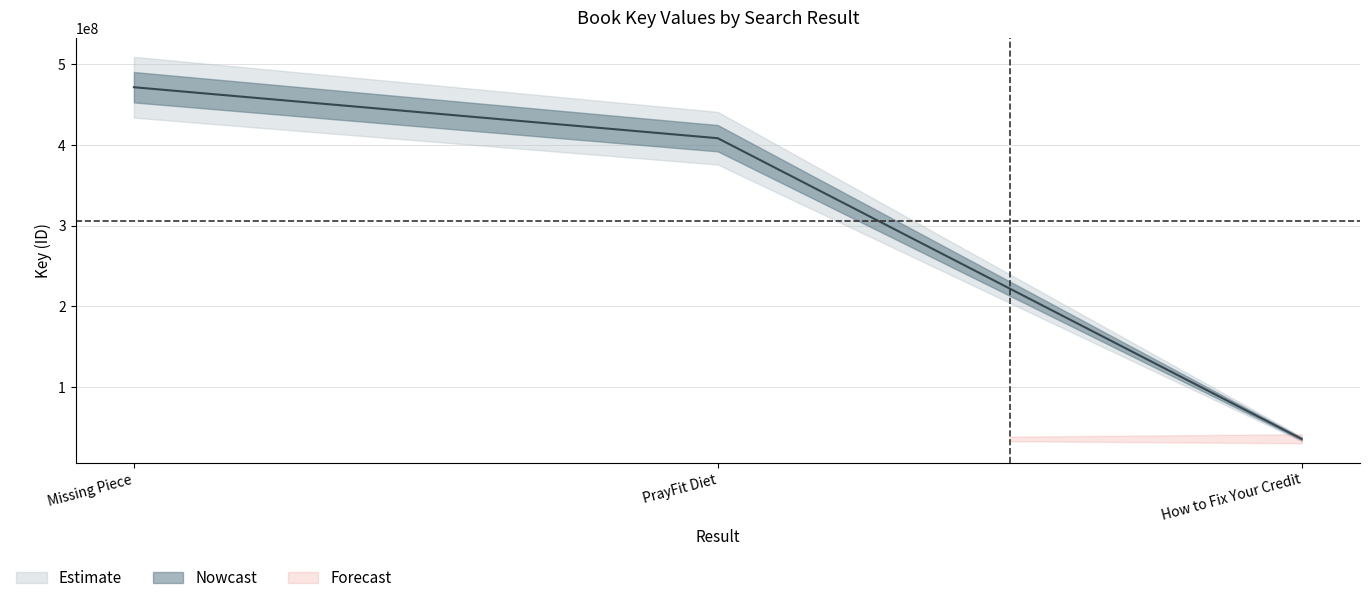

Where is the data nearest to the value 253395600?

PrayFit Diet